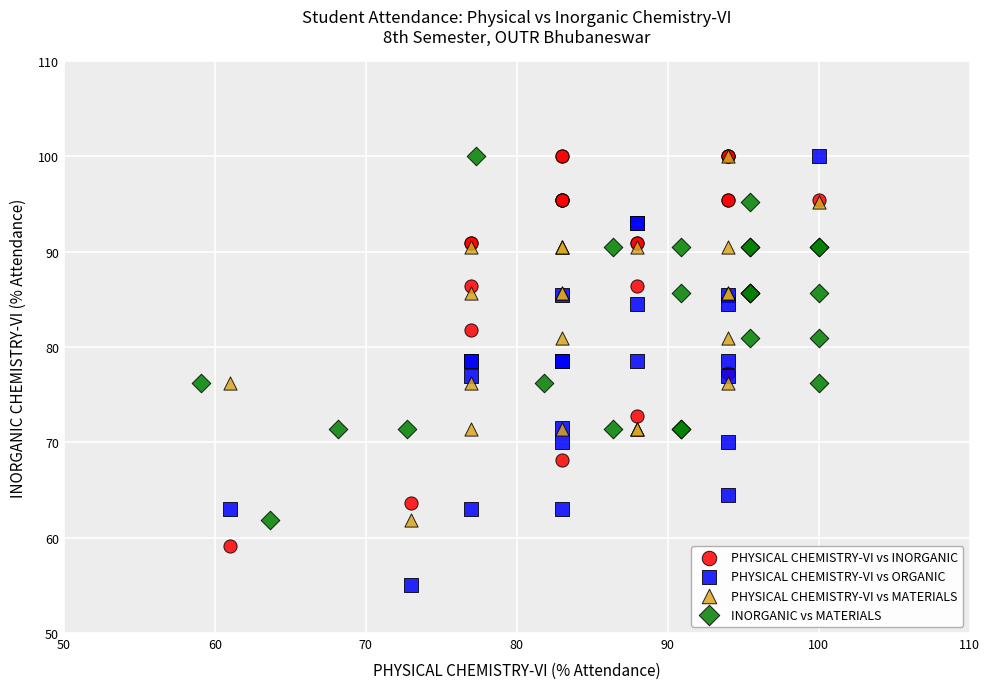

Which series contains the lowest Y value?

PHYSICAL CHEMISTRY-VI vs ORGANIC